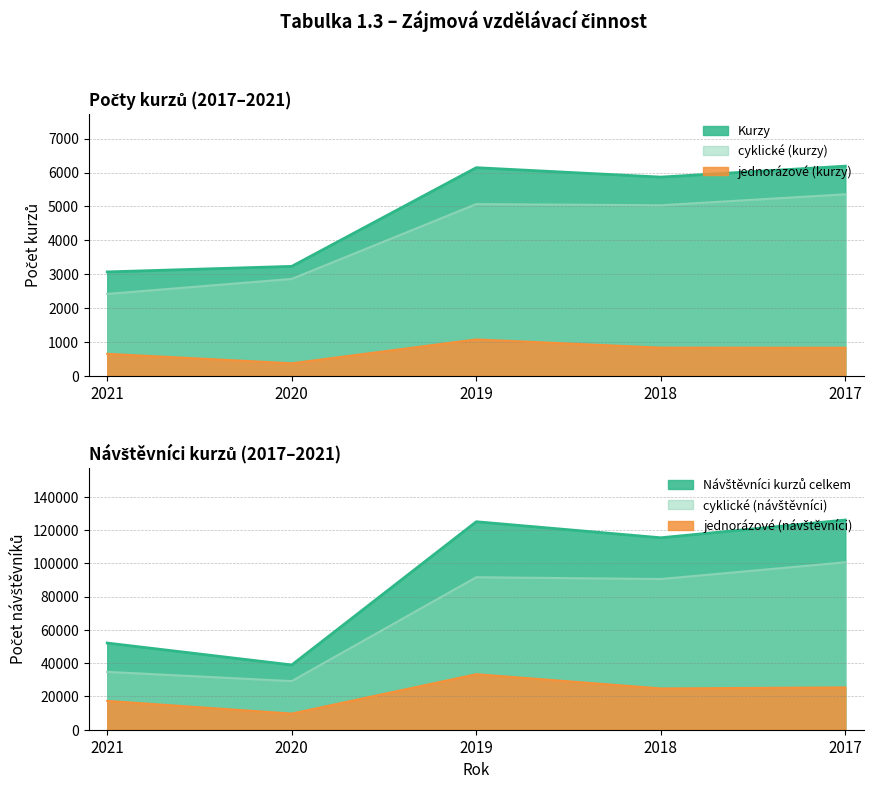

Which series changed the most between 2021 and 2018?

Návštěvníci kurzů